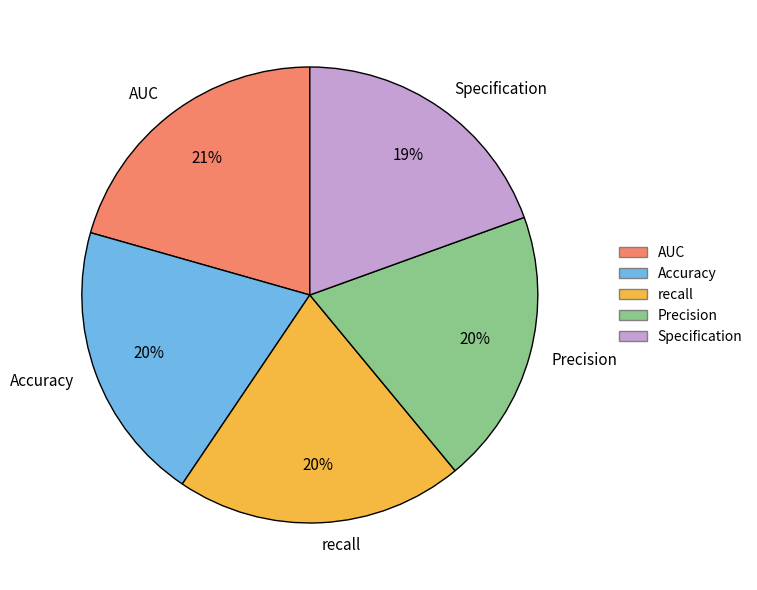

To the nearest percent, what is the average slice percentage?

20%